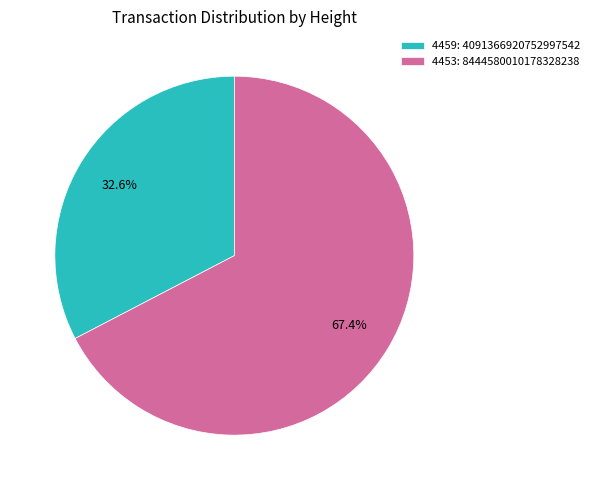

True or false: 4459 accounts for 27% of the total.

False